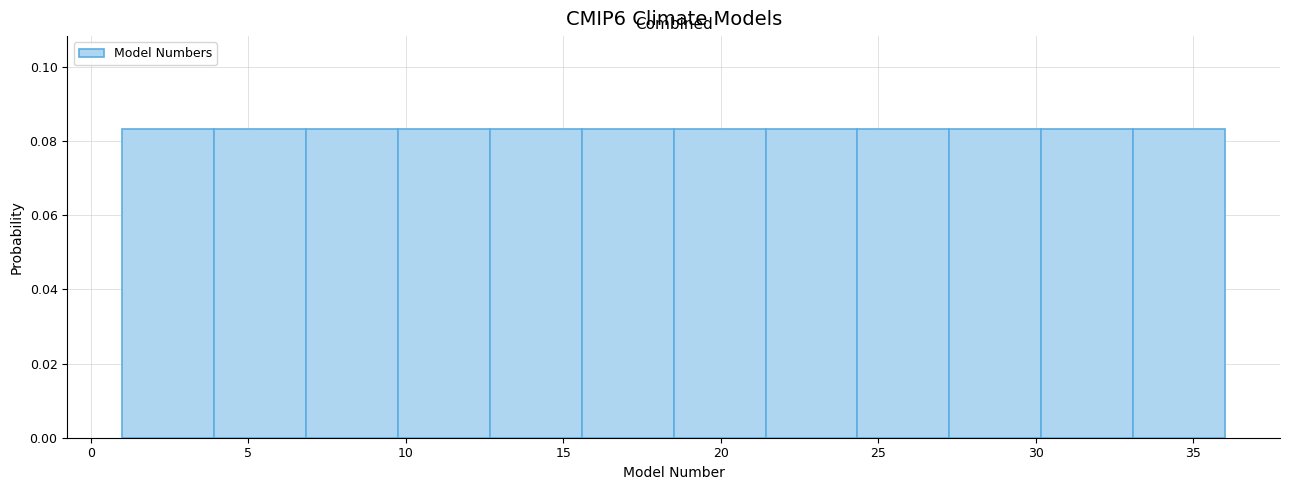

Reading left to right, list every bar in this chart as the range it spans on the x-axis followed by its height. Neither the bar edges nor the heights are printed on the chart, so give them approximately, as read against the axes.

1.0 to 4.0: 0.084
4.0 to 7.0: 0.084
7.0 to 10.0: 0.084
10.0 to 12.5: 0.084
12.5 to 15.5: 0.084
15.5 to 18.5: 0.084
18.5 to 21.5: 0.084
21.5 to 24.5: 0.084
24.5 to 27.5: 0.084
27.5 to 30.0: 0.084
30.0 to 33.0: 0.084
33.0 to 36.0: 0.084